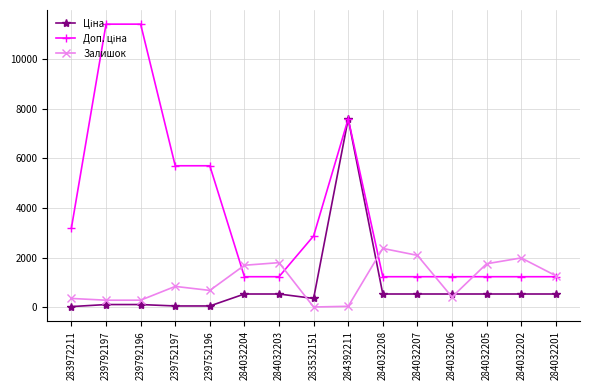

True or false: Залишок has more than 0 points higher than both neighbors.

True